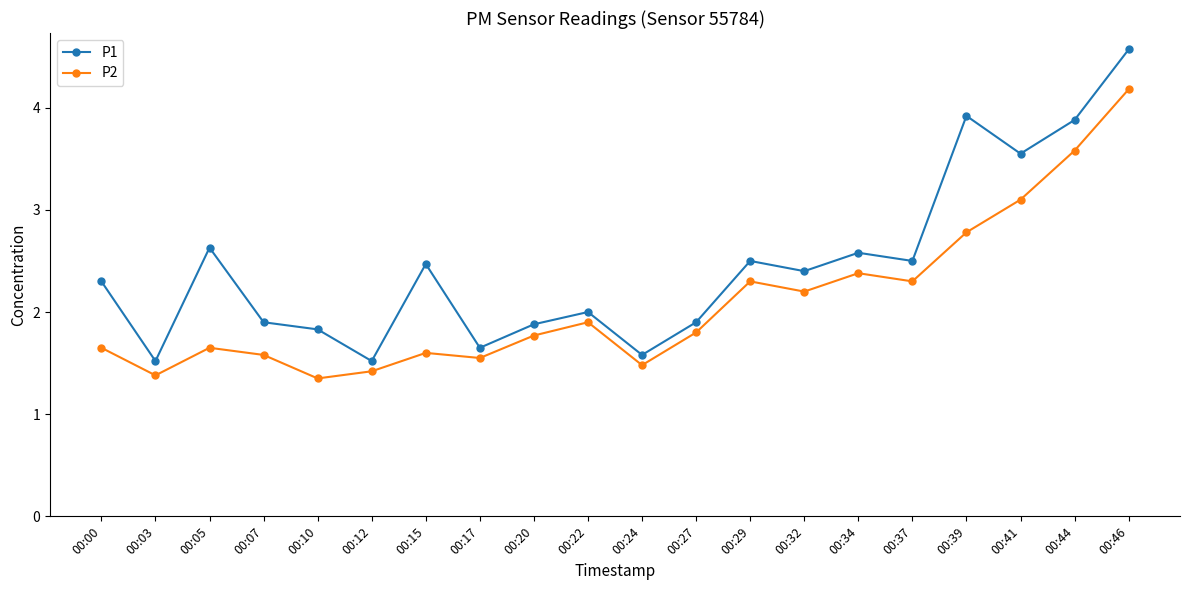

The P2 series shows 1.4 at 00:03. True or false?

True